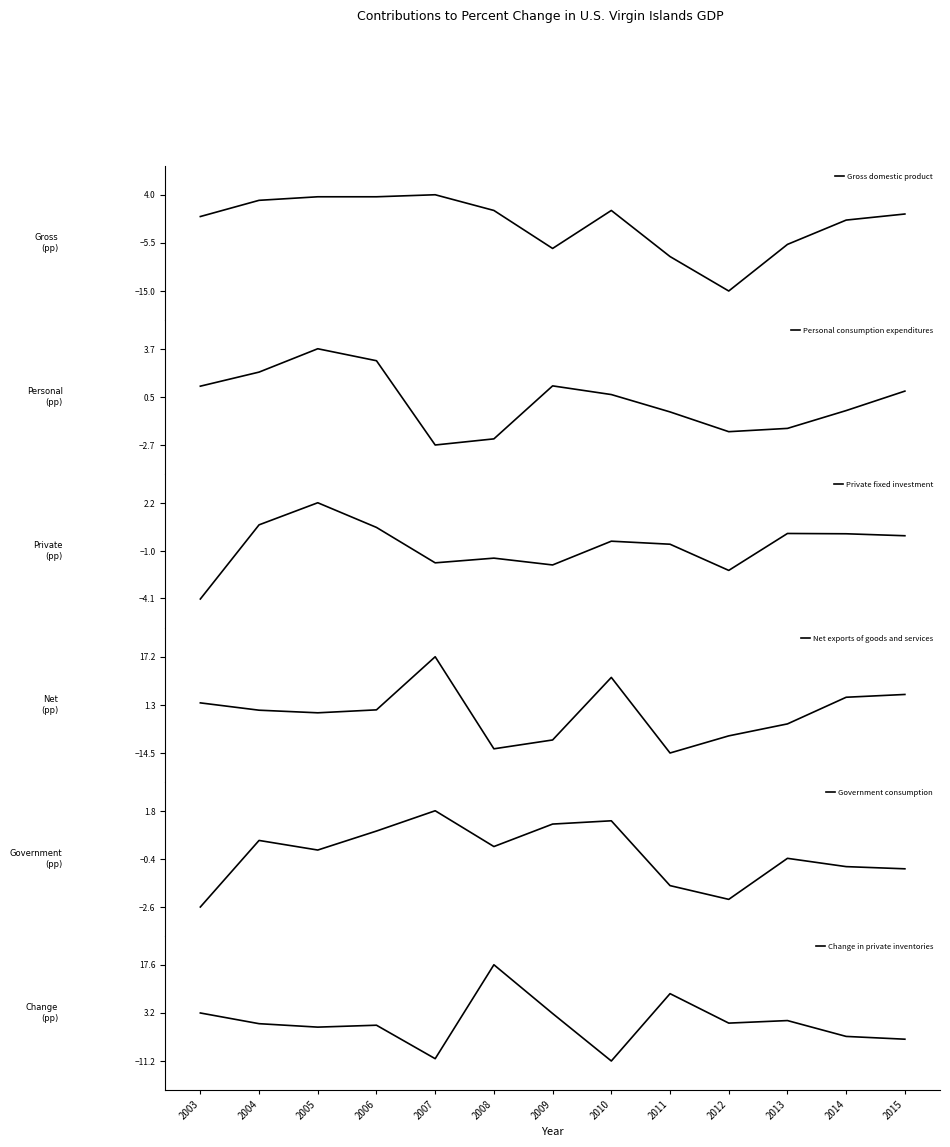

What is the difference between the maximum and minimum values in the Net exports of goods and services series?

31.7